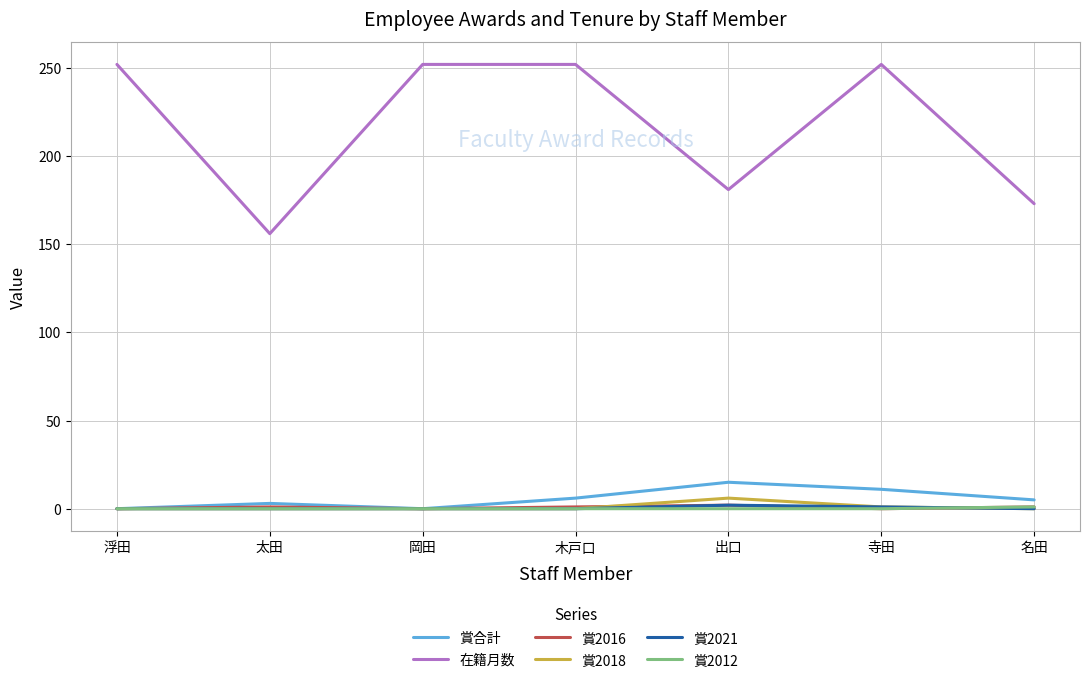

What is the difference between the maximum and minimum values in the 賞2021 series?

2